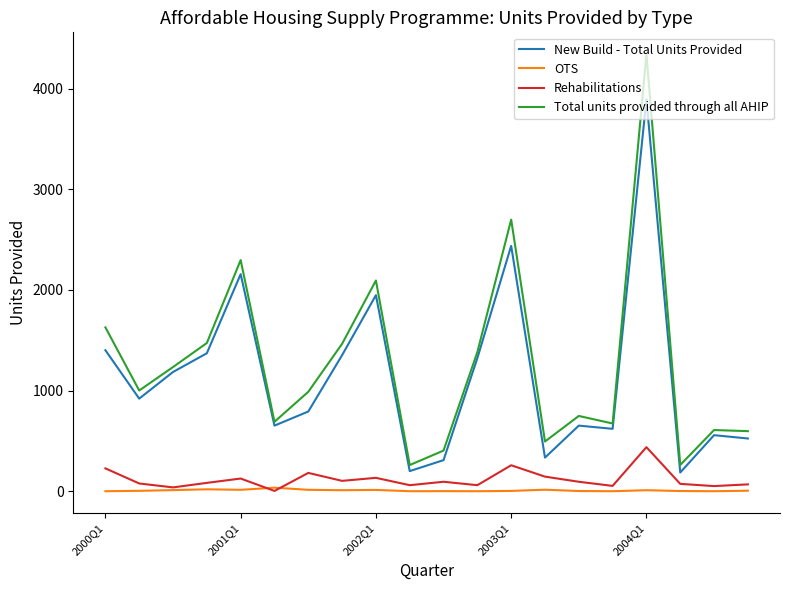

True or false: Total units provided through all AHIP and Rehabilitations intersect in this chart.

False